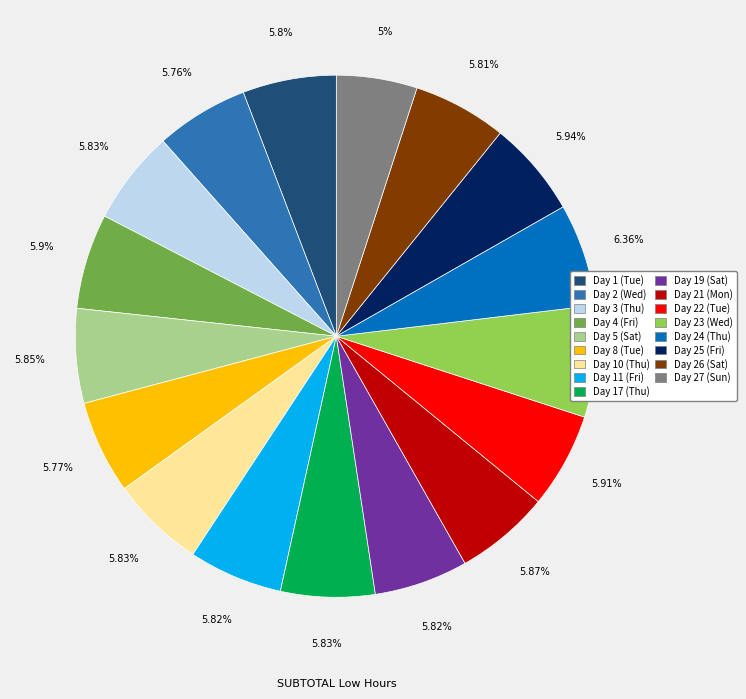

Is it true that Day 1 (Tue) is 6% of the pie?

True